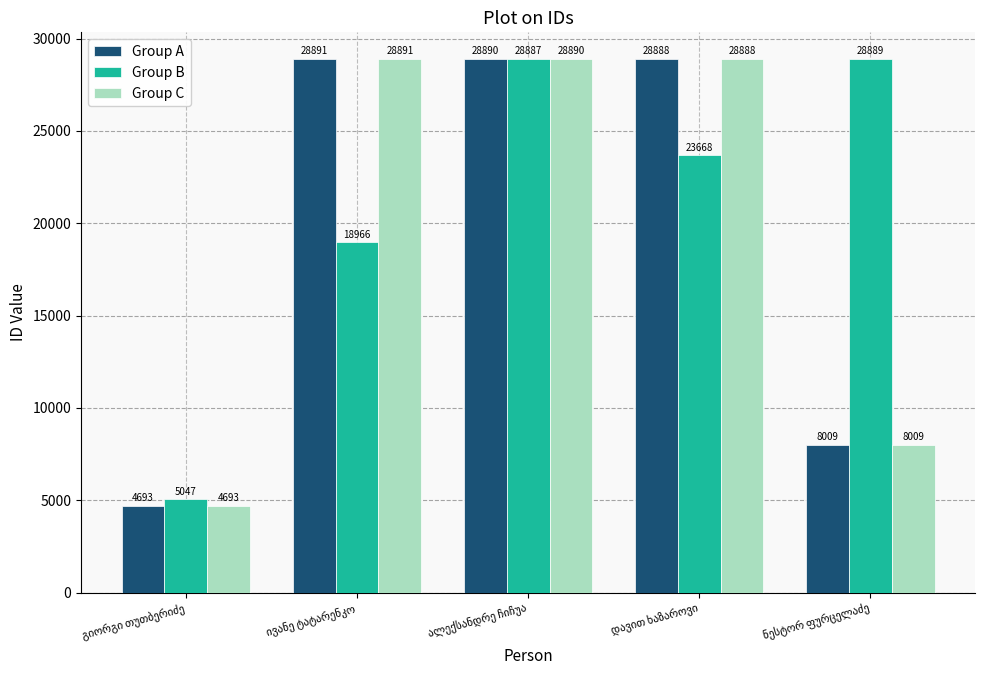

What is the minimum value for Group C?

4693